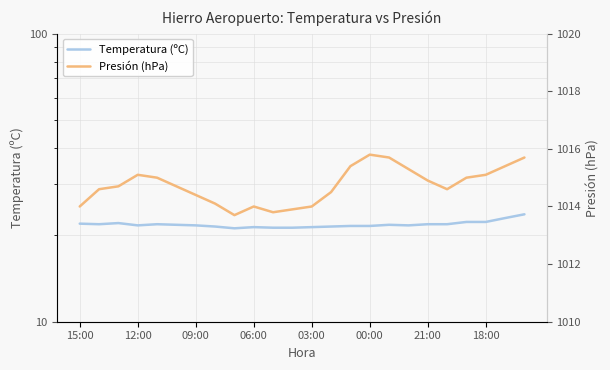

List the series in order of their peak value, highest first.

Presión (hPa), Temperatura (ºC)